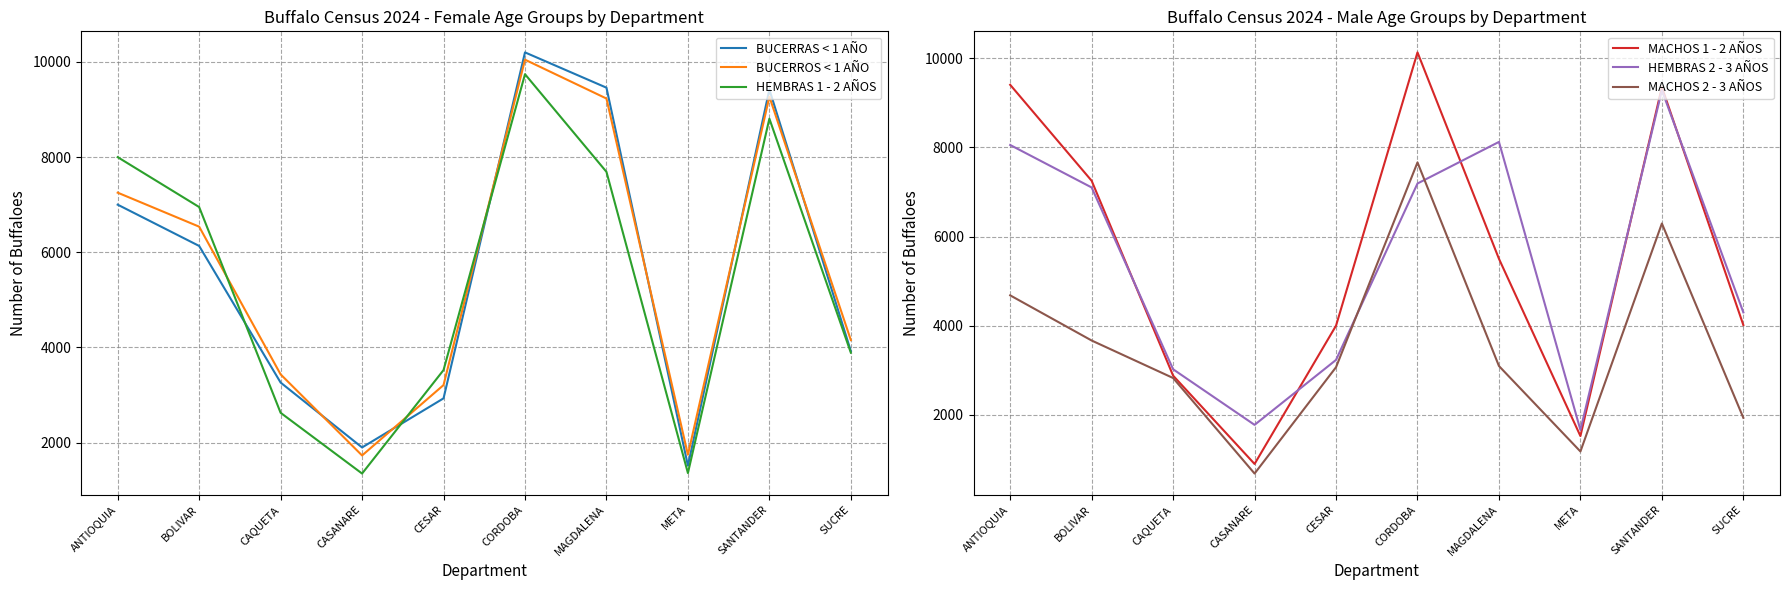

Reading left to right, extract all data points from this chart.

BUCERRAS < 1 AÑO: ANTIOQUIA=6999	BOLIVAR=6132	CAQUETA=3263	CASANARE=1900	CESAR=2931	CORDOBA=10197	MAGDALENA=9456	META=1517	SANTANDER=9418	SUCRE=3924
BUCERROS < 1 AÑO: ANTIOQUIA=7251	BOLIVAR=6537	CAQUETA=3435	CASANARE=1732	CESAR=3210	CORDOBA=10044	MAGDALENA=9228	META=1746	SANTANDER=9267	SUCRE=4155
HEMBRAS 1 - 2 AÑOS: ANTIOQUIA=7997	BOLIVAR=6949	CAQUETA=2628	CASANARE=1352	CESAR=3525	CORDOBA=9739	MAGDALENA=7688	META=1362	SANTANDER=8805	SUCRE=3890
MACHOS 1 - 2 AÑOS: ANTIOQUIA=9406	BOLIVAR=7253	CAQUETA=2882	CASANARE=901	CESAR=4003	CORDOBA=10133	MAGDALENA=5503	META=1527	SANTANDER=9354	SUCRE=4017
HEMBRAS 2 - 3 AÑOS: ANTIOQUIA=8056	BOLIVAR=7103	CAQUETA=3025	CASANARE=1778	CESAR=3235	CORDOBA=7192	MAGDALENA=8125	META=1664	SANTANDER=9284	SUCRE=4301
MACHOS 2 - 3 AÑOS: ANTIOQUIA=4683	BOLIVAR=3670	CAQUETA=2829	CASANARE=686	CESAR=3071	CORDOBA=7665	MAGDALENA=3098	META=1181	SANTANDER=6295	SUCRE=1936